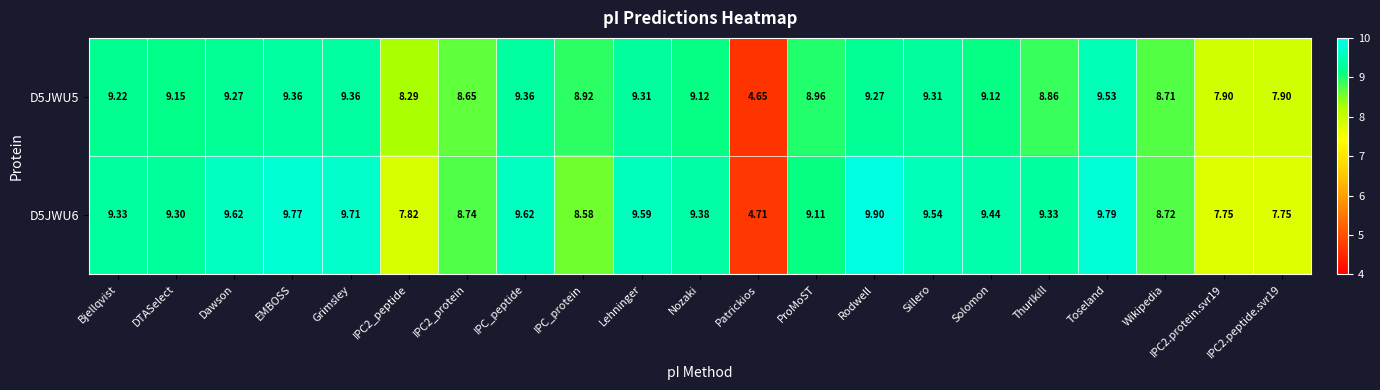

At which label does D5JWU6 first exceed 9?

Bjellqvist